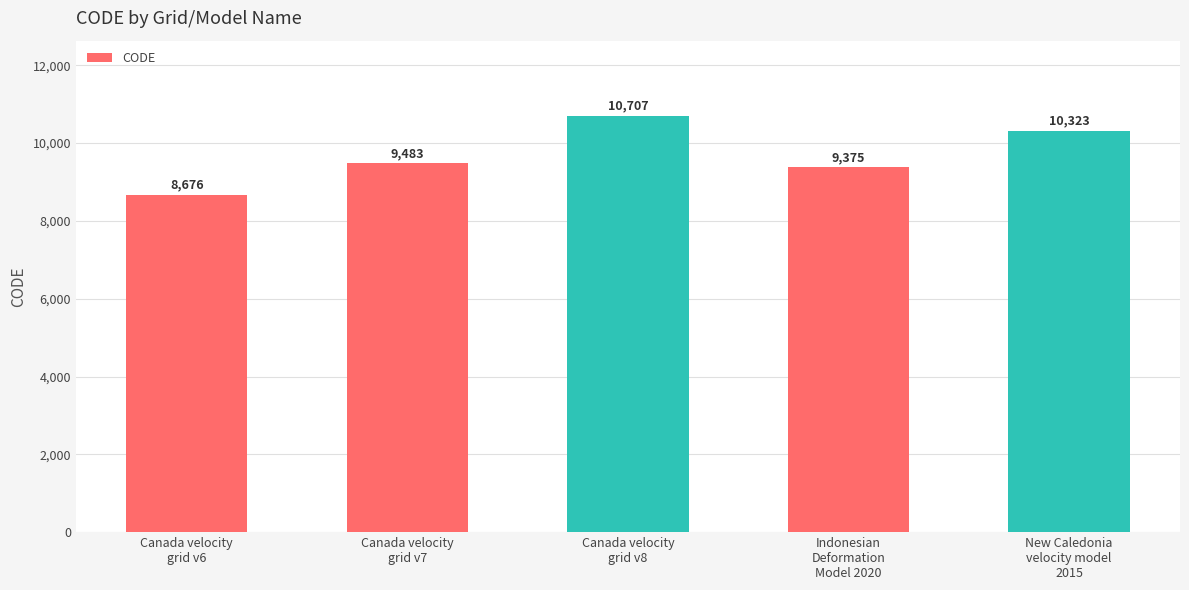

Reading right to left, transcribe all the data shown in this chart.

10323	9375	10707	9483	8676